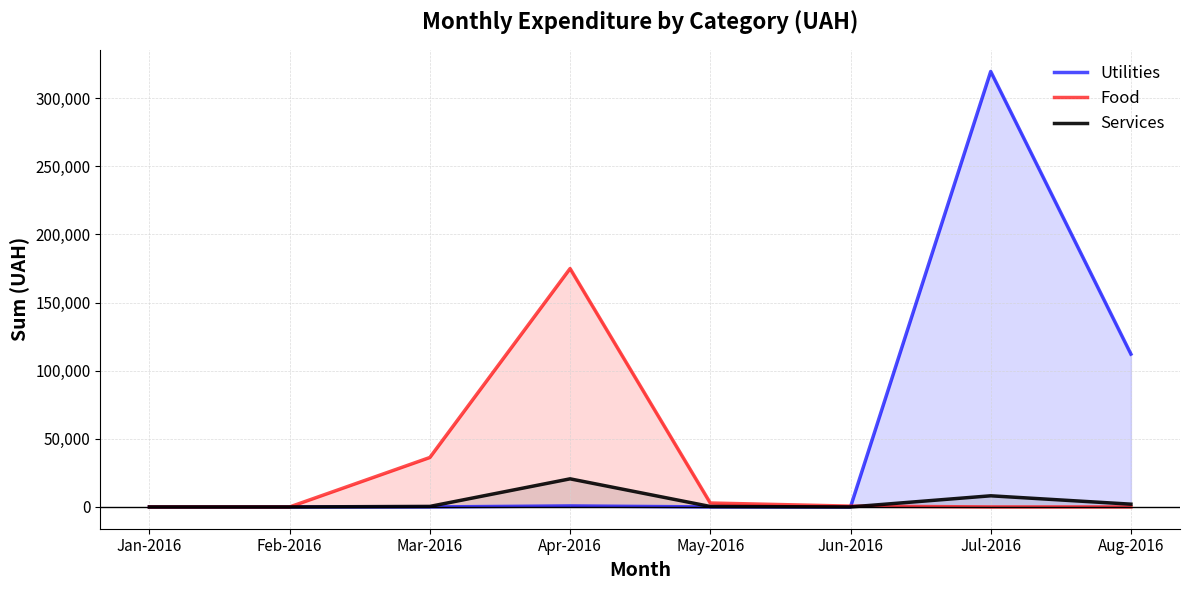

The Services series shows 667.9 at Mar-2016. True or false?

False